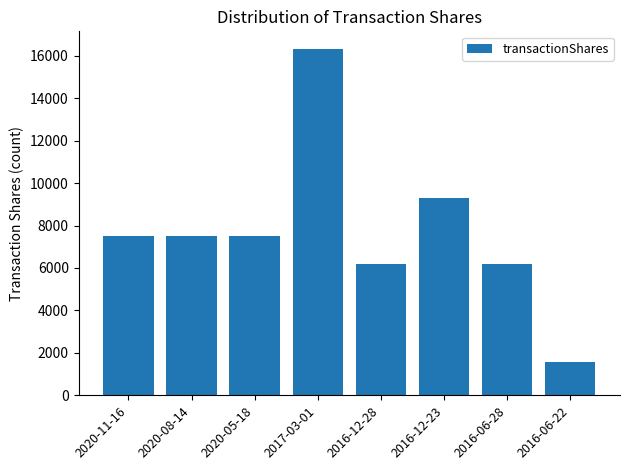

Where is the data nearest to the value 8958?

2016-12-23